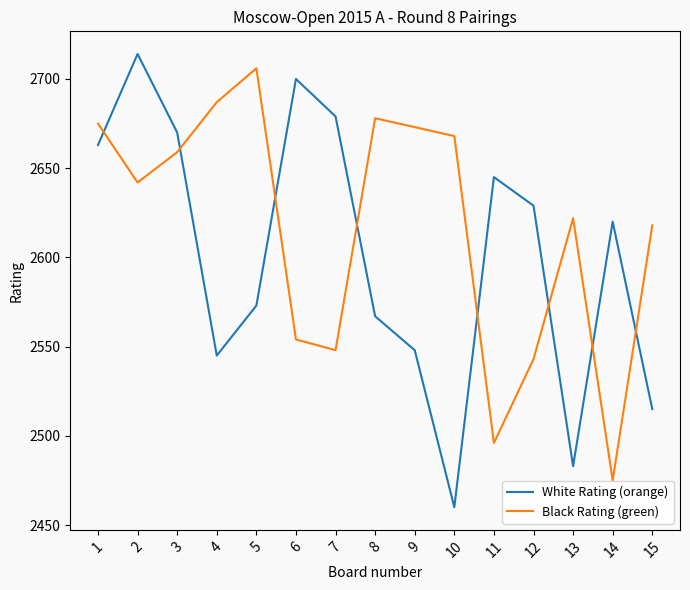

True or false: Black Rating (green) has a value of 2659 at 3.

True